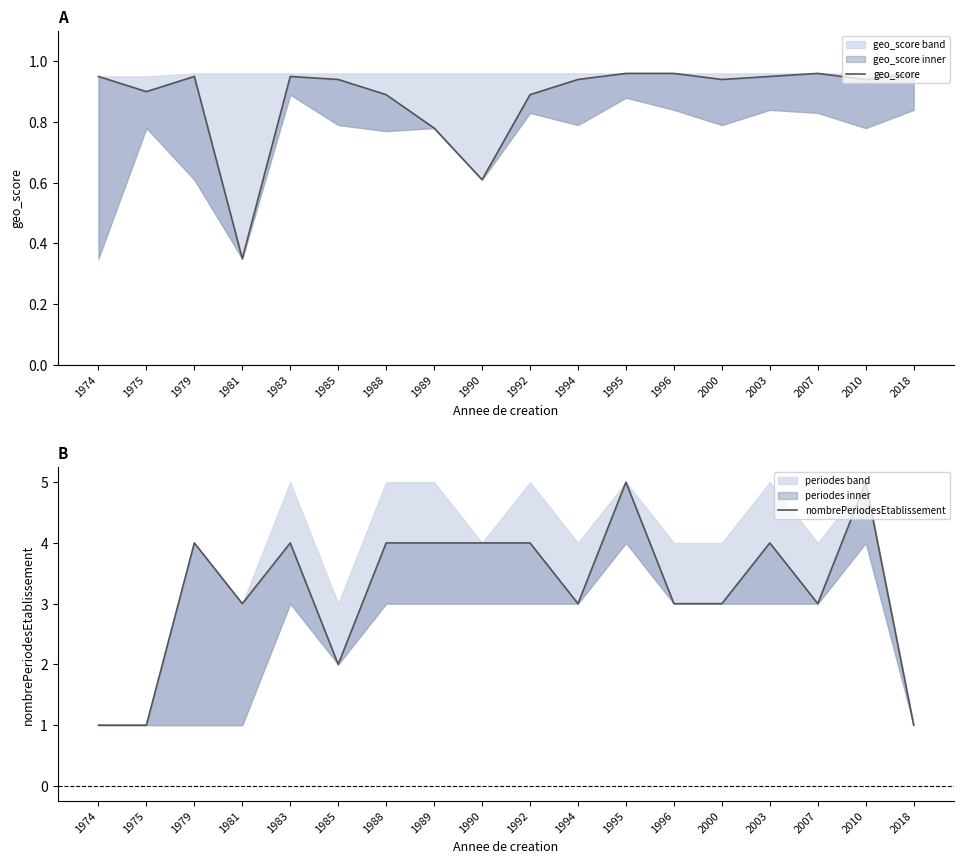

What is the value of the nombrePeriodesEtablissement point at the 2nd from the left?

1.0